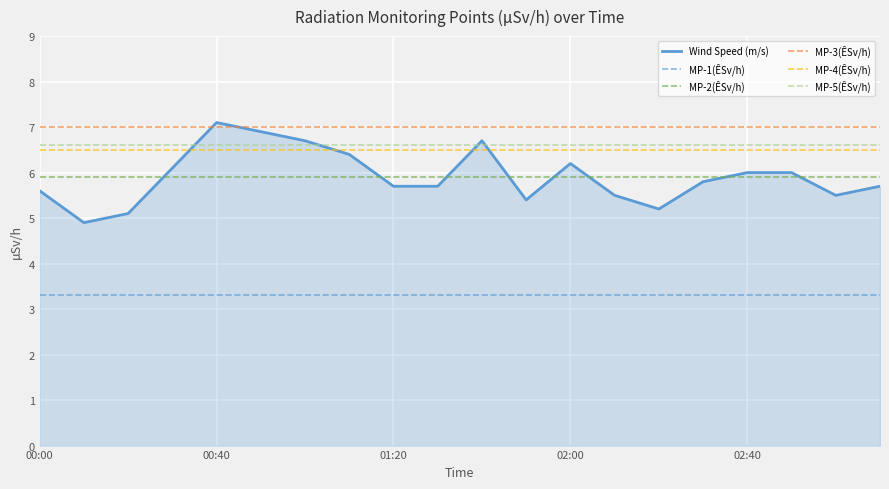

Which series has the largest total across all categories?

MP-3(ÊSv/h)